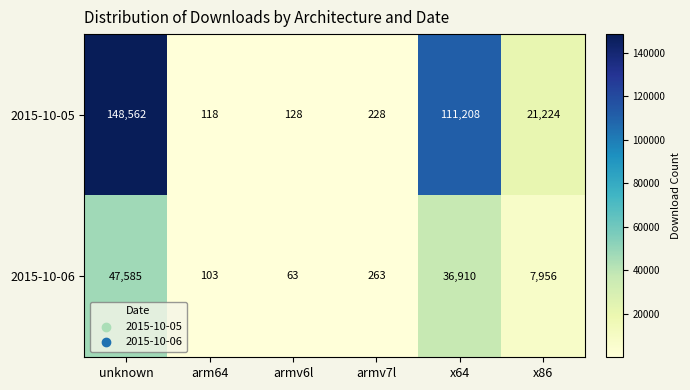

Which label corresponds to the largest value in the chart?

unknown